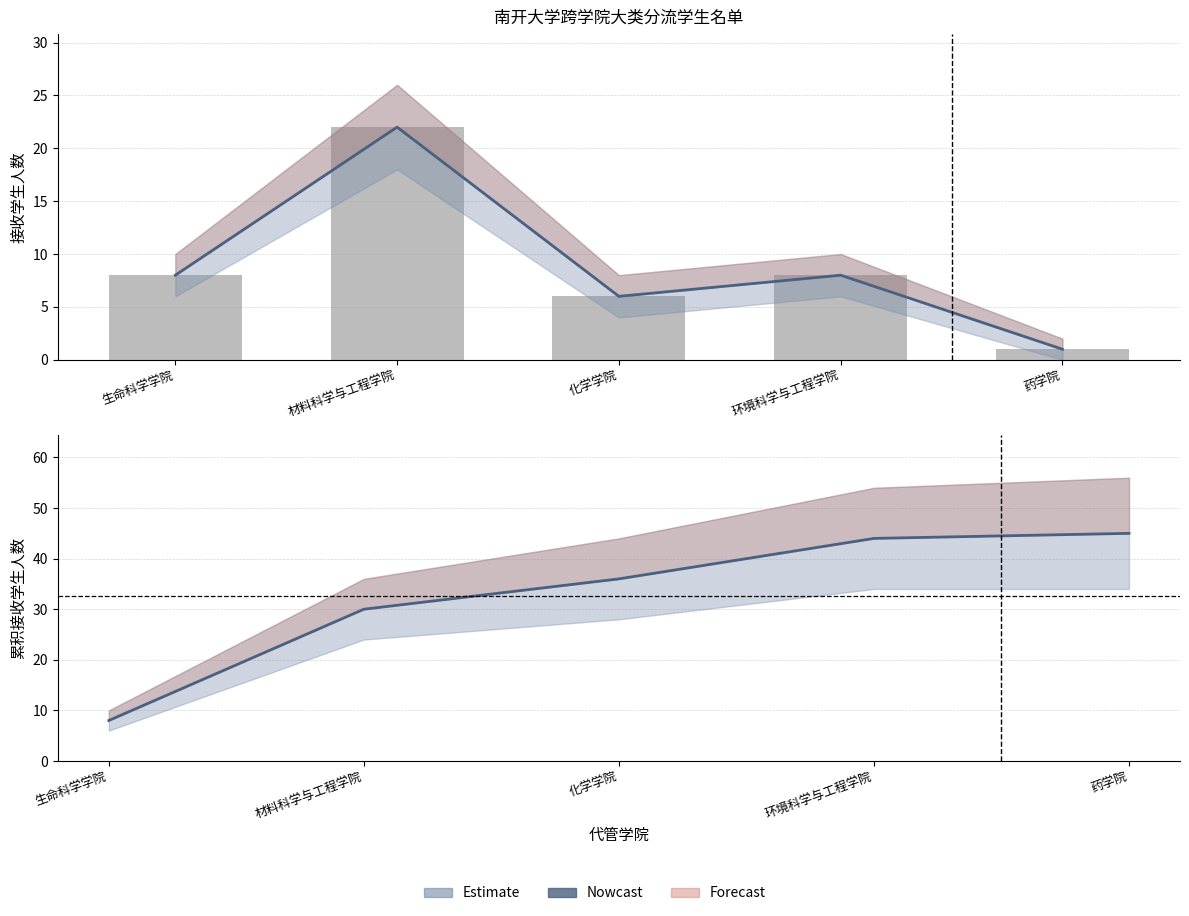

Rank the categories by 接收：材料科学与工程学院 value from highest to lowest.

材料科学与工程学院, 生命科学学院, 环境科学与工程学院, 化学学院, 药学院